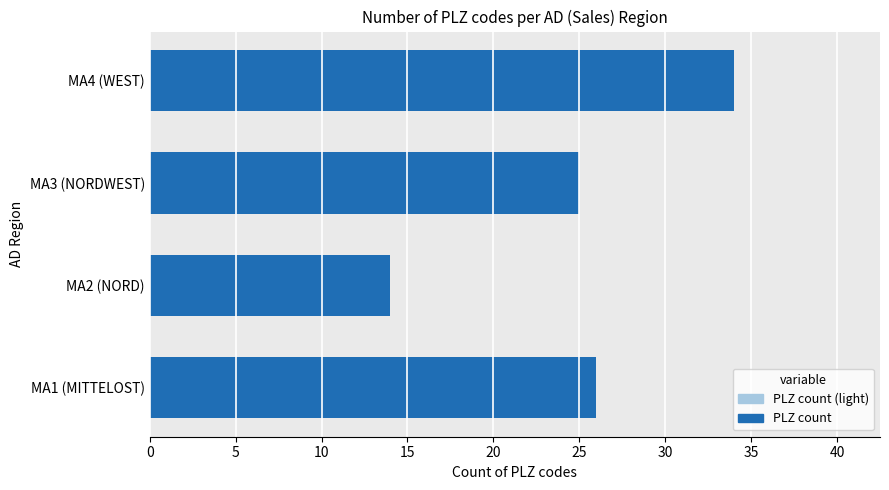

List the labels in order of value, largest first.

MA4 (WEST), MA1 (MITTELOST), MA3 (NORDWEST), MA2 (NORD)